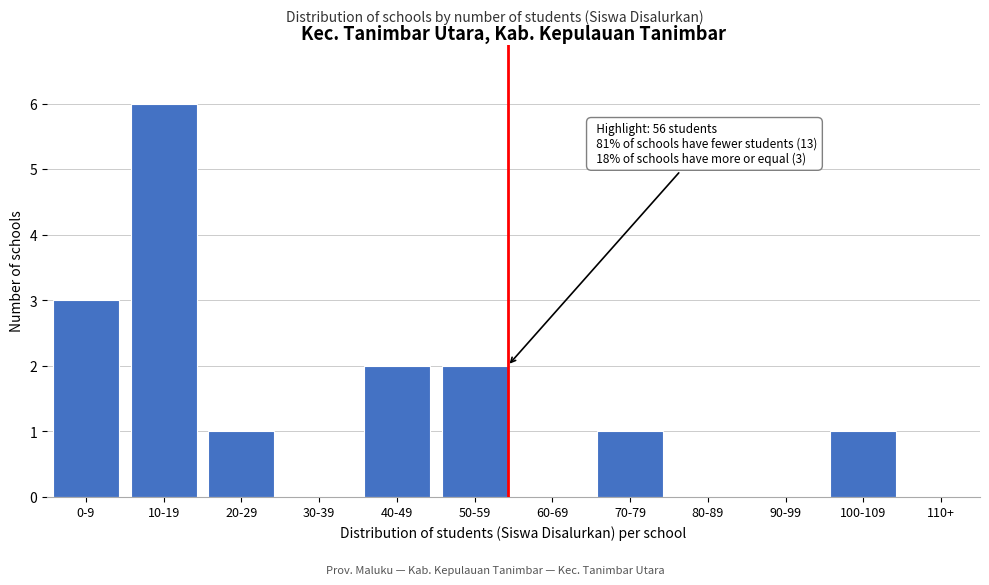

Reading right to left, what are all the values shown in this chart?

110+=0	100-109=1	90-99=0	80-89=0	70-79=1	60-69=0	50-59=2	40-49=2	30-39=0	20-29=1	10-19=6	0-9=3